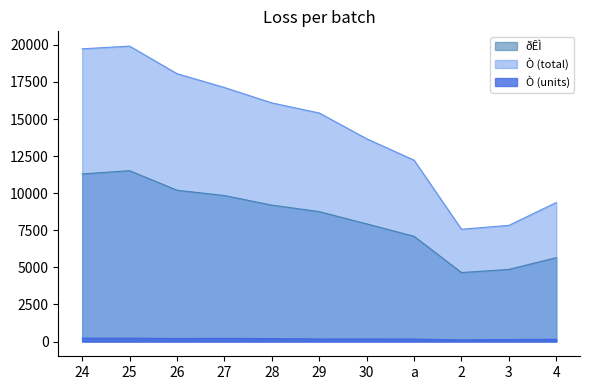

What is the smallest value displayed?

114